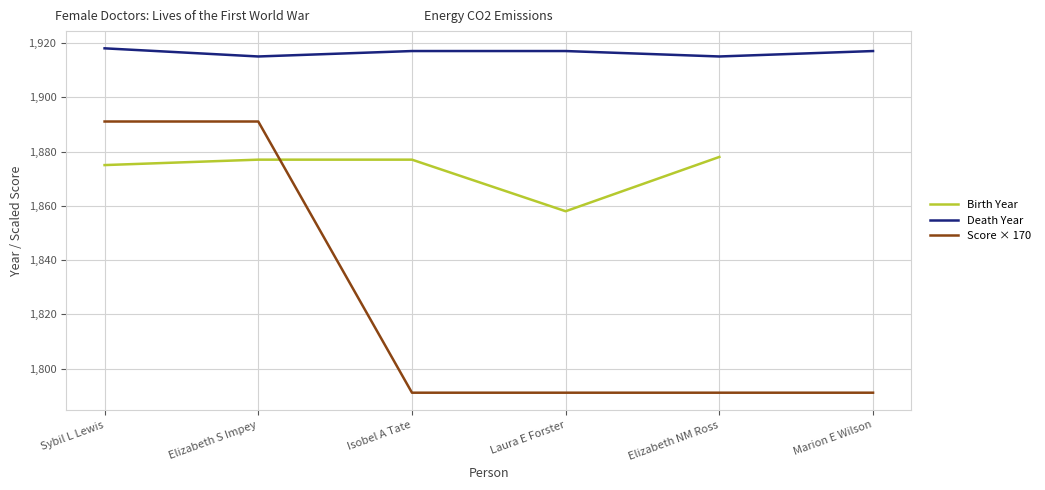

True or false: Death Year and Score × 170 intersect in this chart.

False